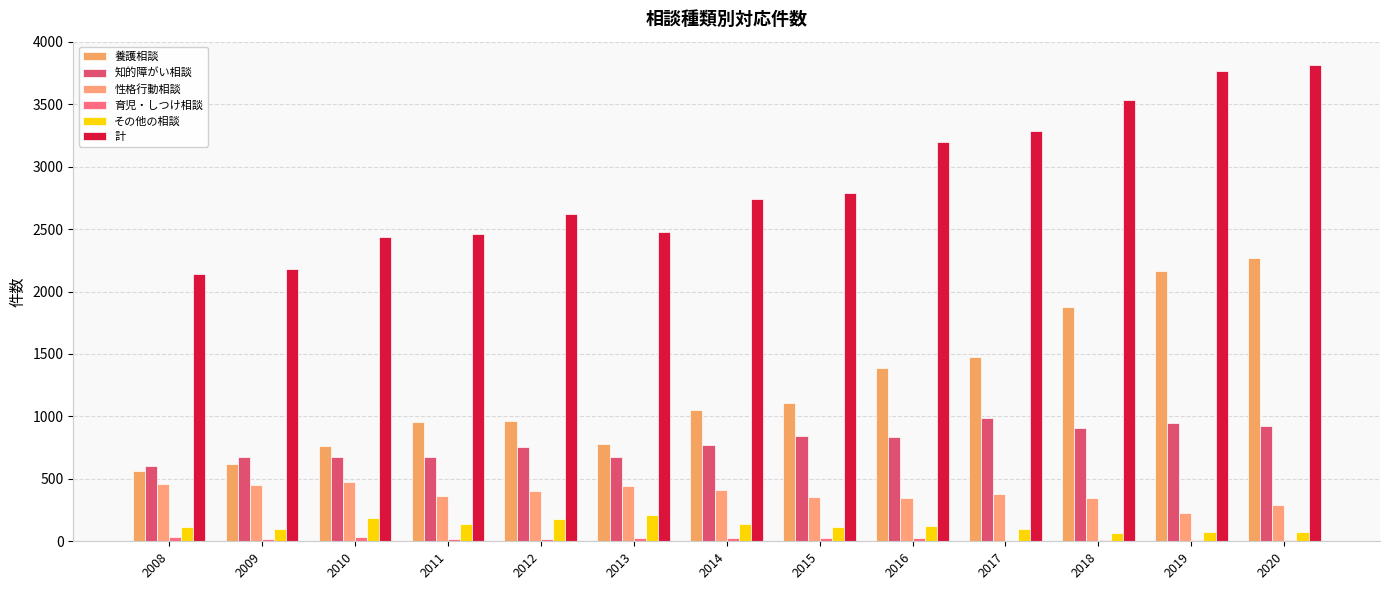

How many groups of bars are there?

13